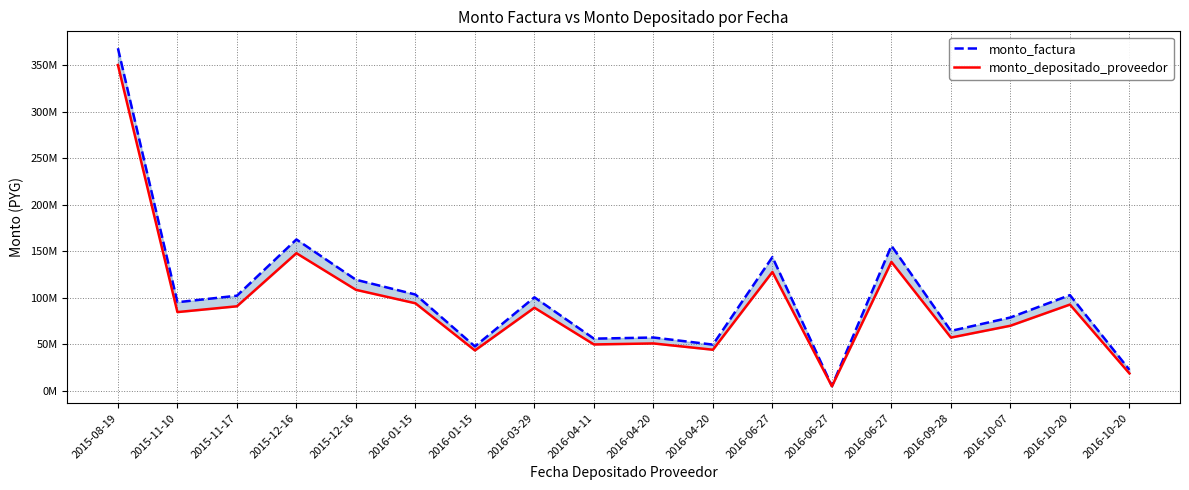

The monto_depositado_proveedor series shows 138514103 at 2016-06-27. True or false?

True